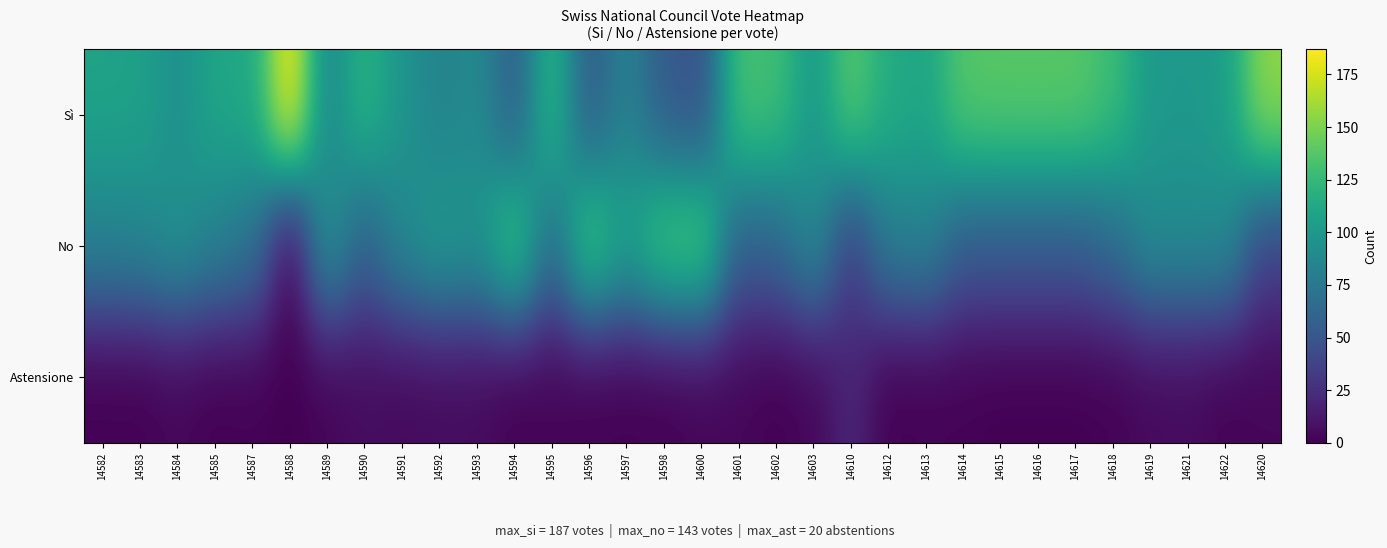

What is the spread (max minus min) of values at 14595?

121